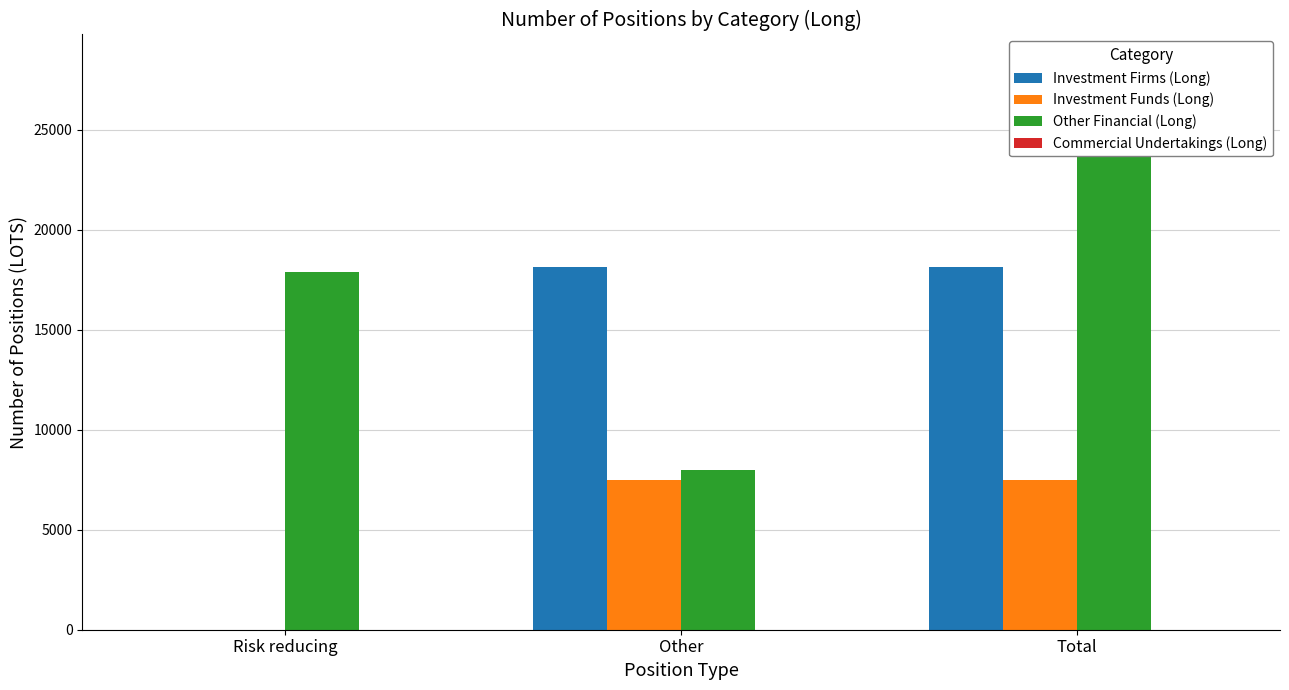

Rank the categories by Other Financial (Long) value from highest to lowest.

Total, Risk reducing, Other